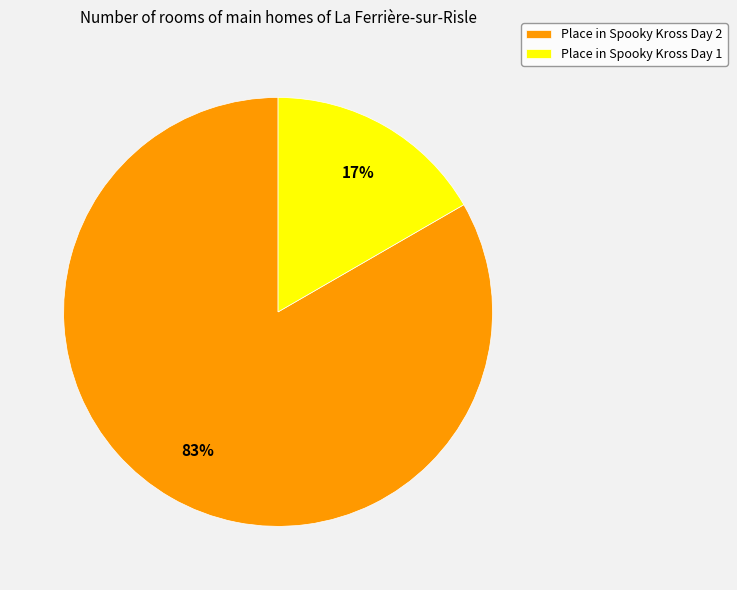

Is there a majority slice in this chart?

Yes